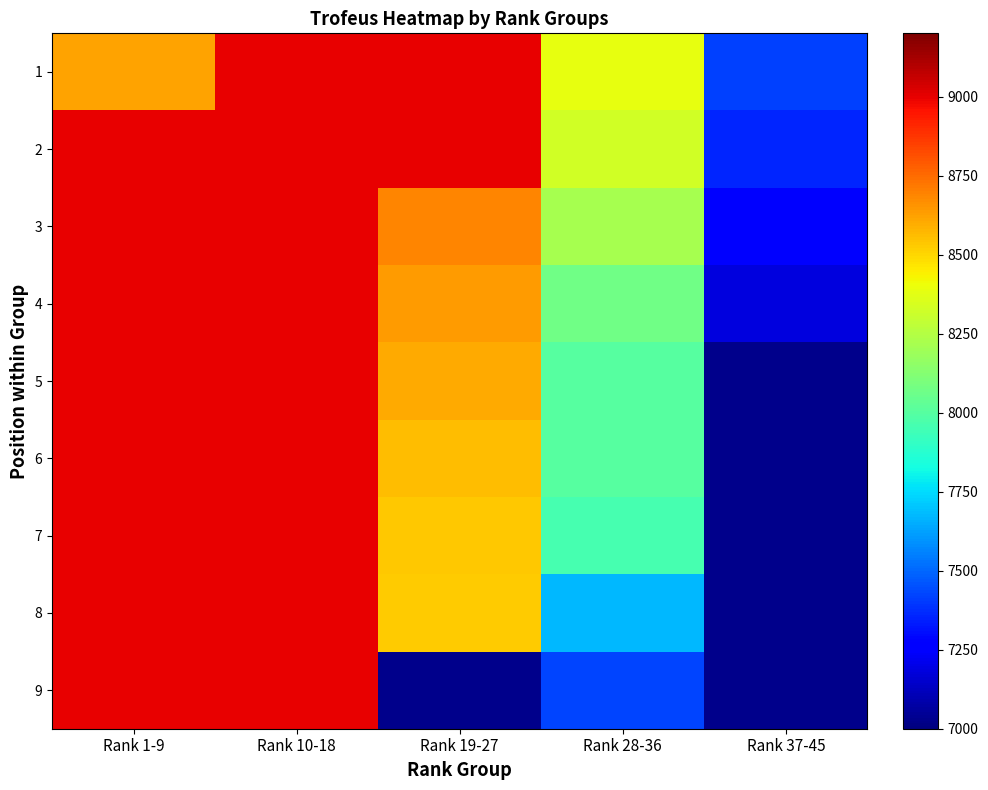

Count the 1 values in the range 8391 to 9000.

4